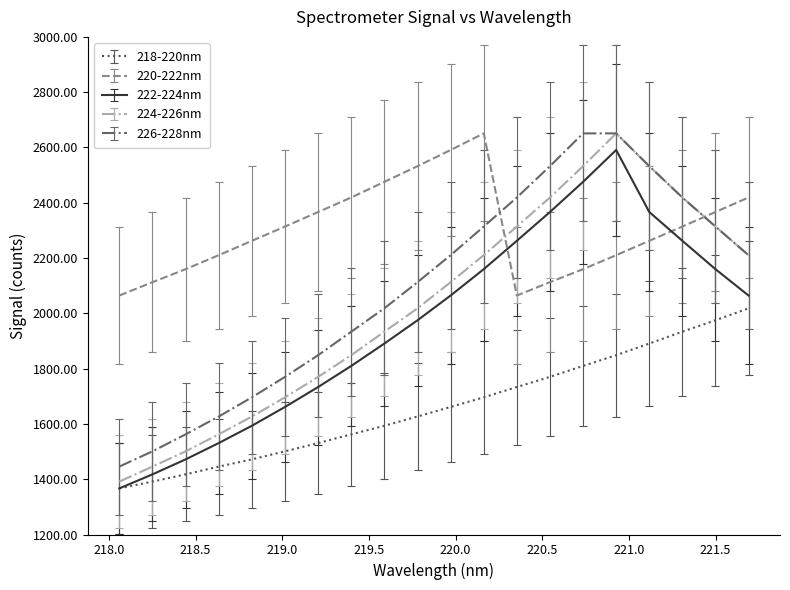

True or false: 220-222nm and 218-220nm cross at least once.

False